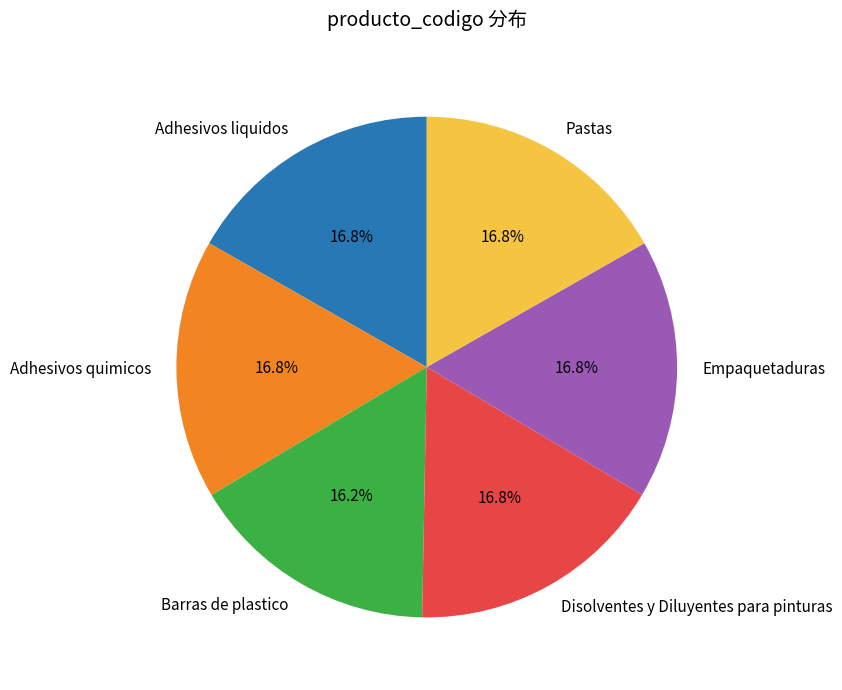

Which category has the smallest portion of the pie?

Barras de plastico